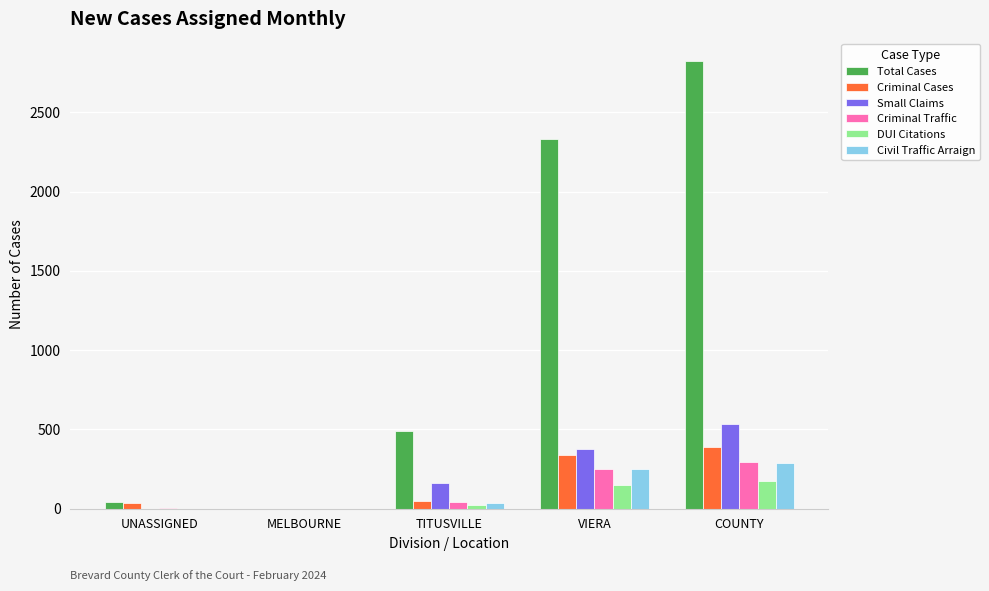

Which label corresponds to the largest value in the chart?

COUNTY